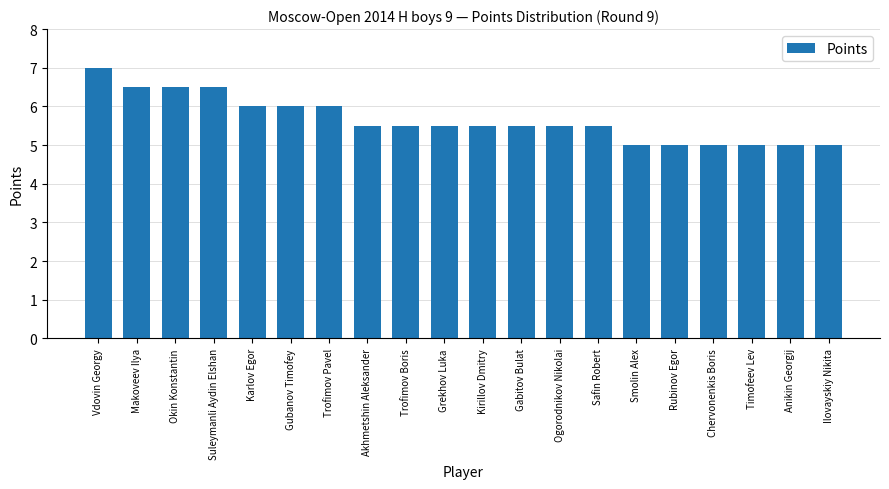

What is the value of the 16th bar from the left?

5.0